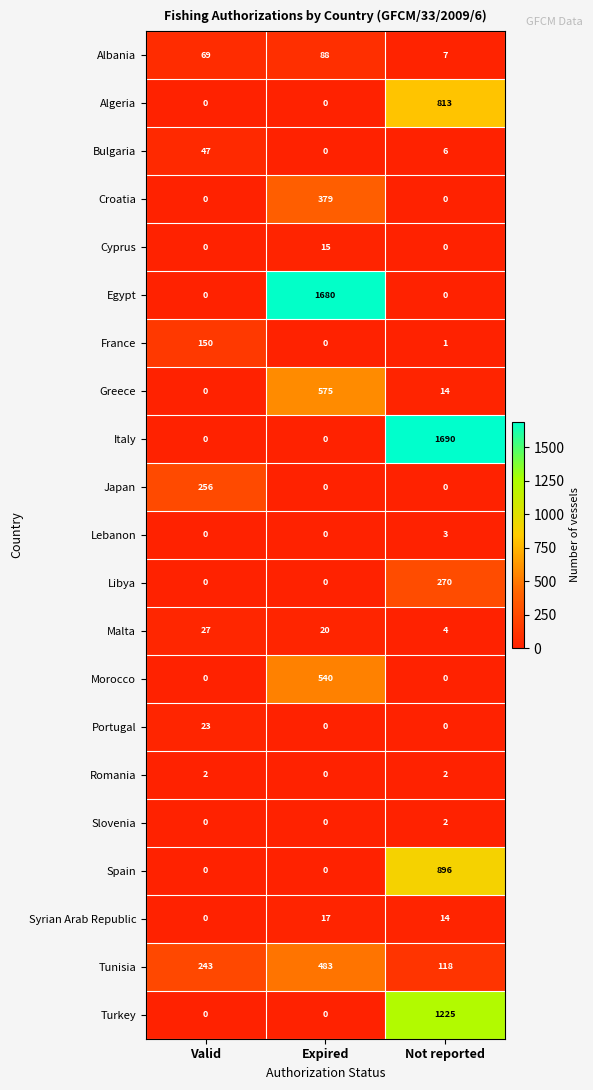

Rank the categories by Greece value from highest to lowest.

Expired, Not reported, Valid